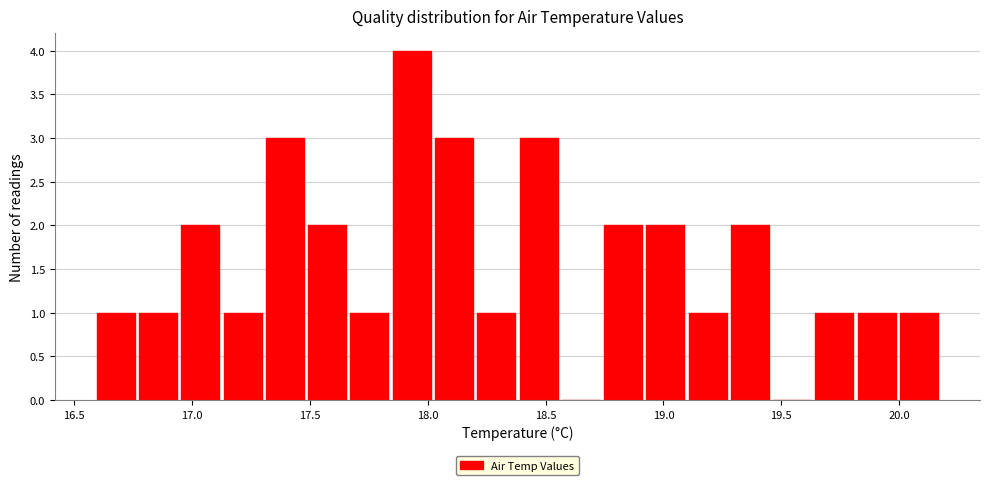

Read against the x-axis, roughly where is the centre of the tallest bar?

17.95